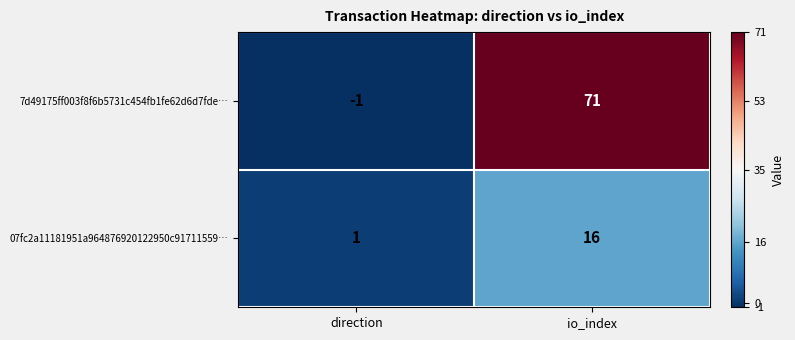

What is the difference between the maximum and minimum values in the 07fc2a11181951a964876920122950c91711559… series?

15